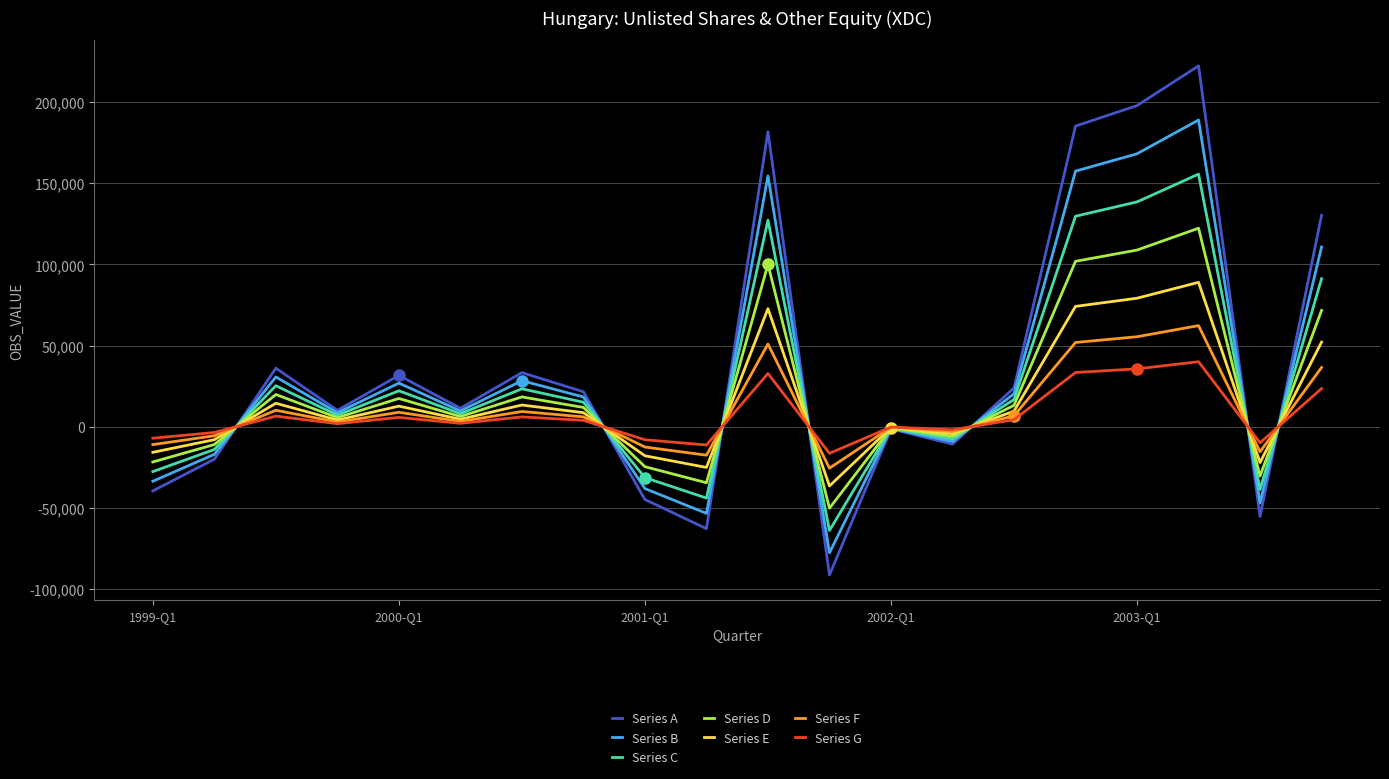

What is the greatest value displayed?

222406.0